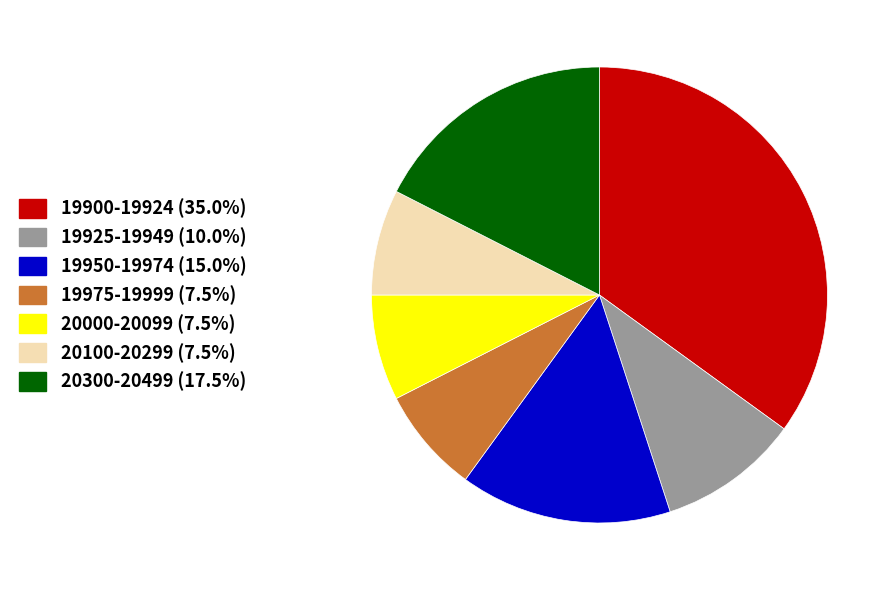

Is there a majority slice in this chart?

No